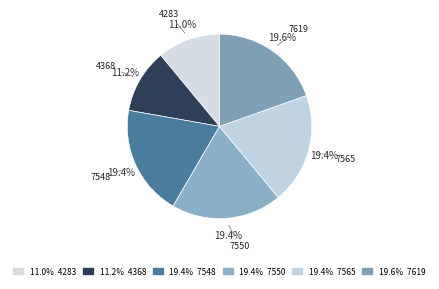

Rank the categories by value from lowest to highest.

4283, 4368, 7548, 7550, 7565, 7619